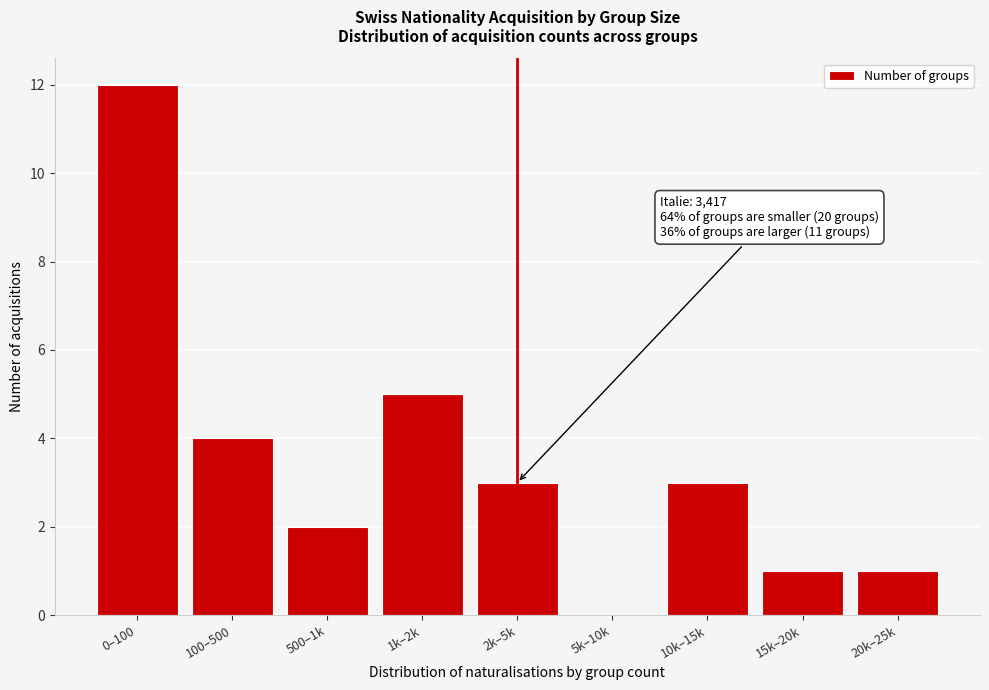

Reading left to right, transcribe all the data shown in this chart.

0–100=12	100–500=4	500–1k=2	1k–2k=5	2k–5k=3	5k–10k=0	10k–15k=3	15k–20k=1	20k–25k=1